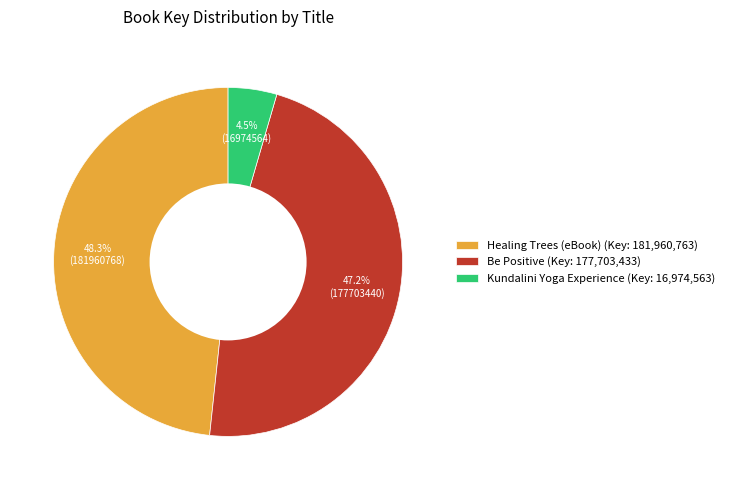

What percentage do Be Positive and Healing Trees (eBook) together represent?

95.5%